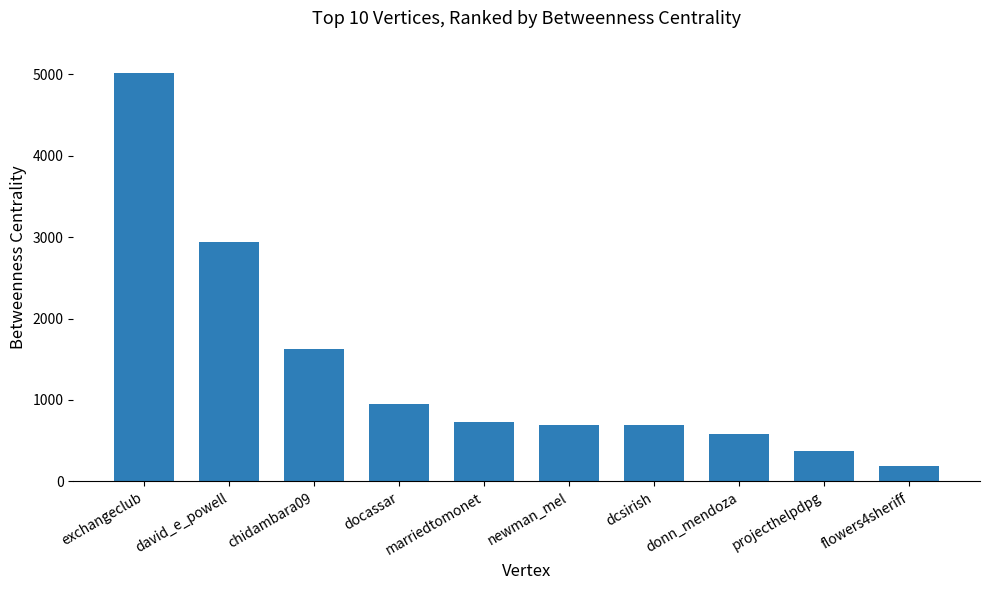

True or false: the data shows 158.3 at marriedtomonet.

False